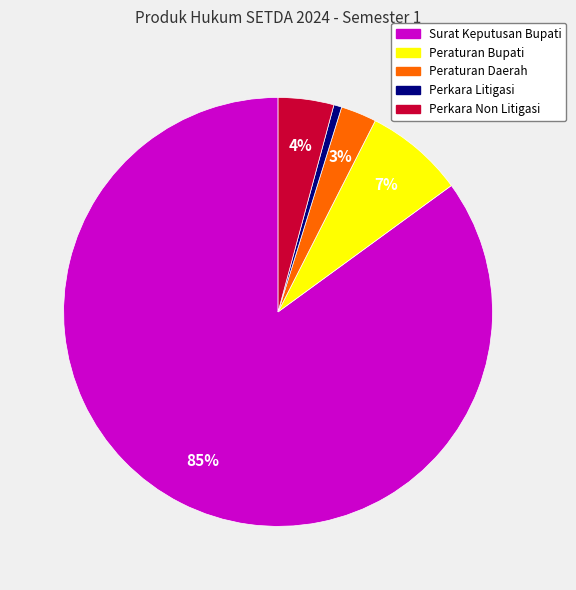

Is the sum of Perkara Non Litigasi and Peraturan Bupati greater than half?

No